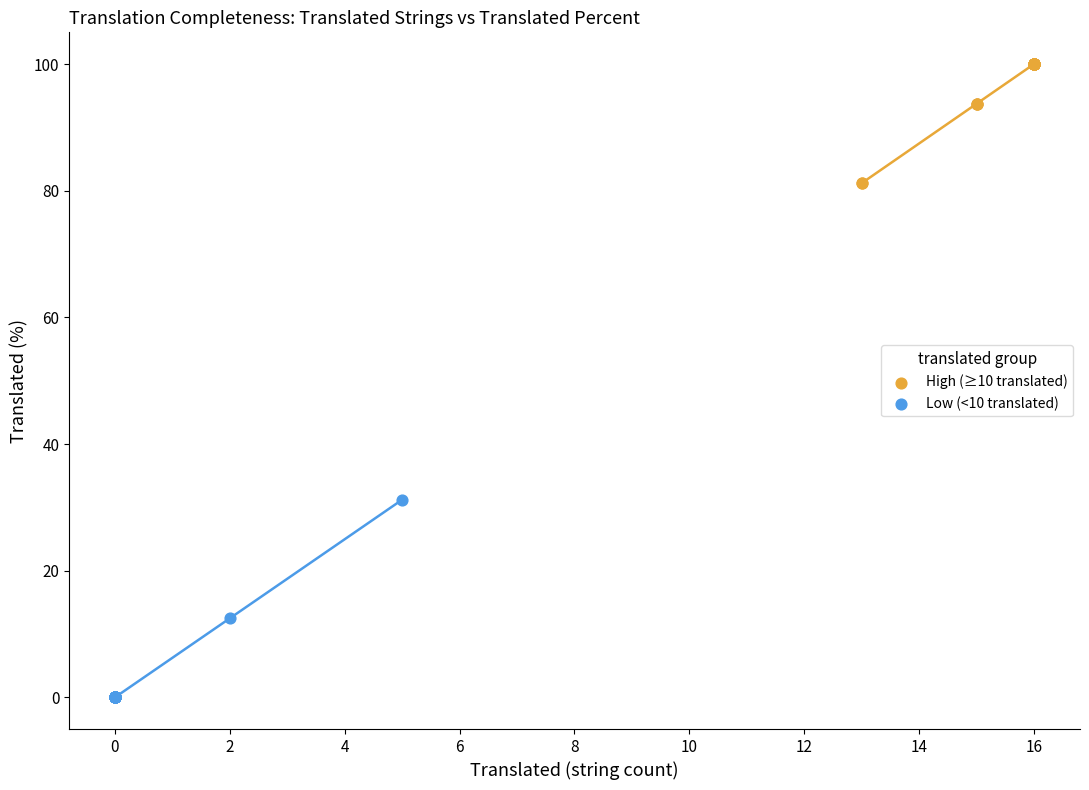

Which series reaches the minimum Y coordinate?

Low (<10 translated)